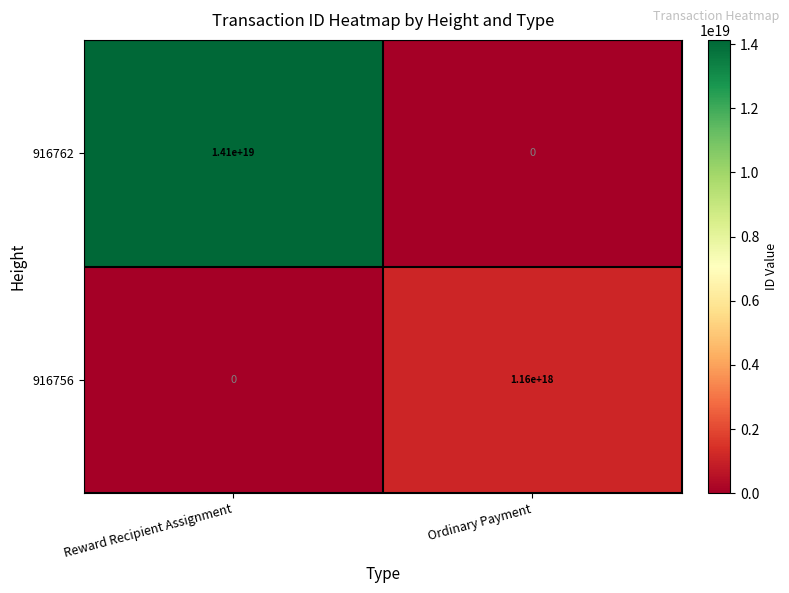

At which category is the sum across all series the highest?

Reward Recipient Assignment